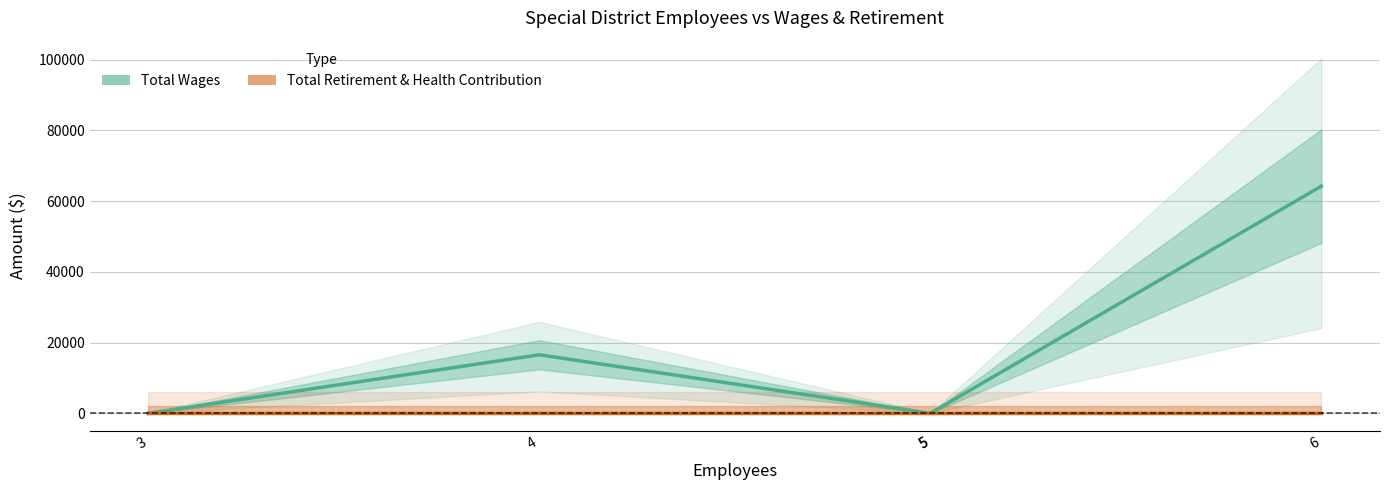

Which series has the largest range (max minus min)?

Total Wages